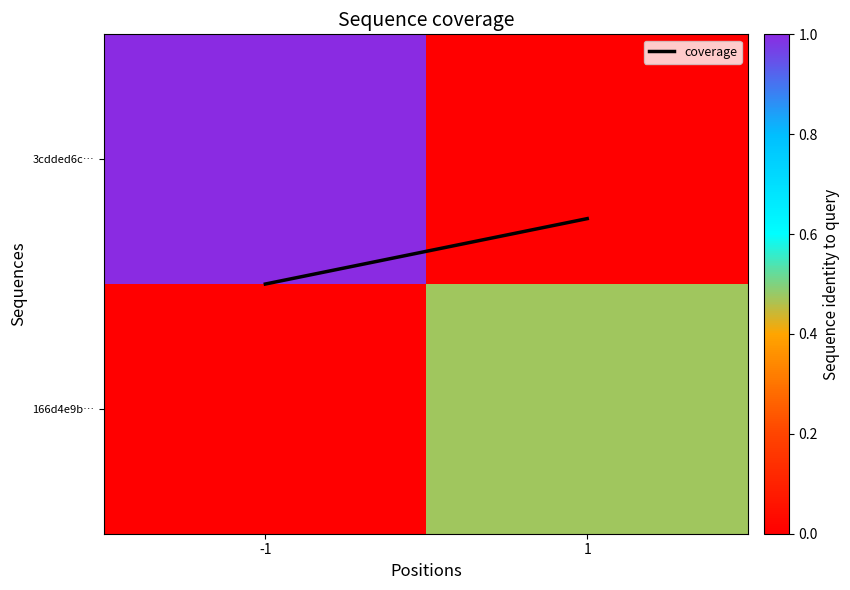

At which category does the chart reach its minimum across all series?

1